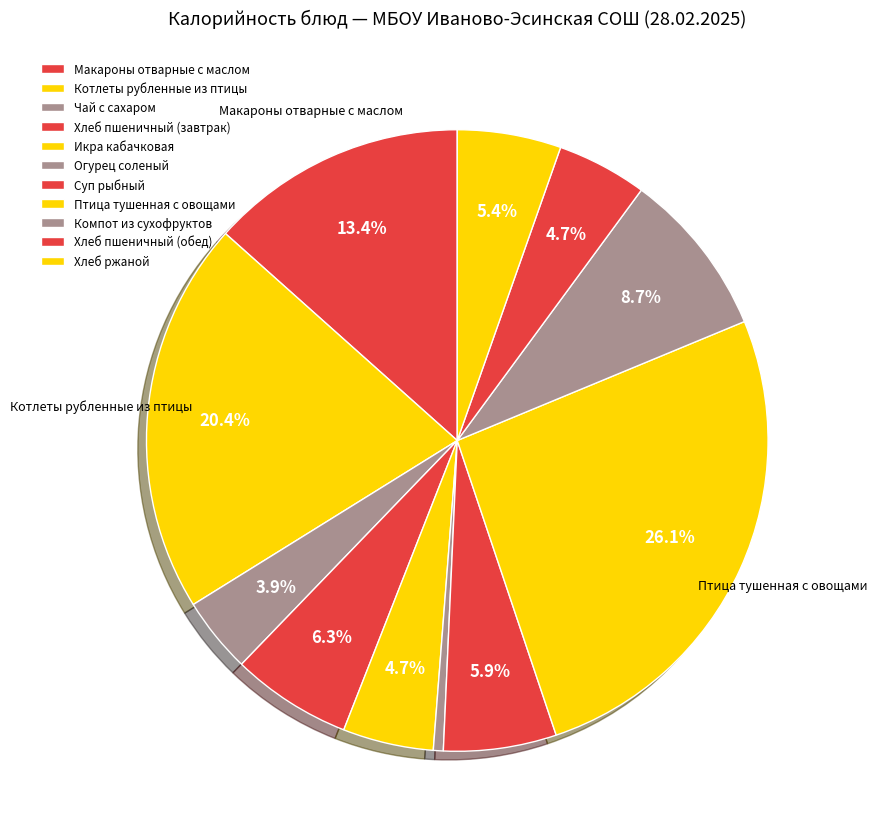

How many segments does this pie chart have?

11